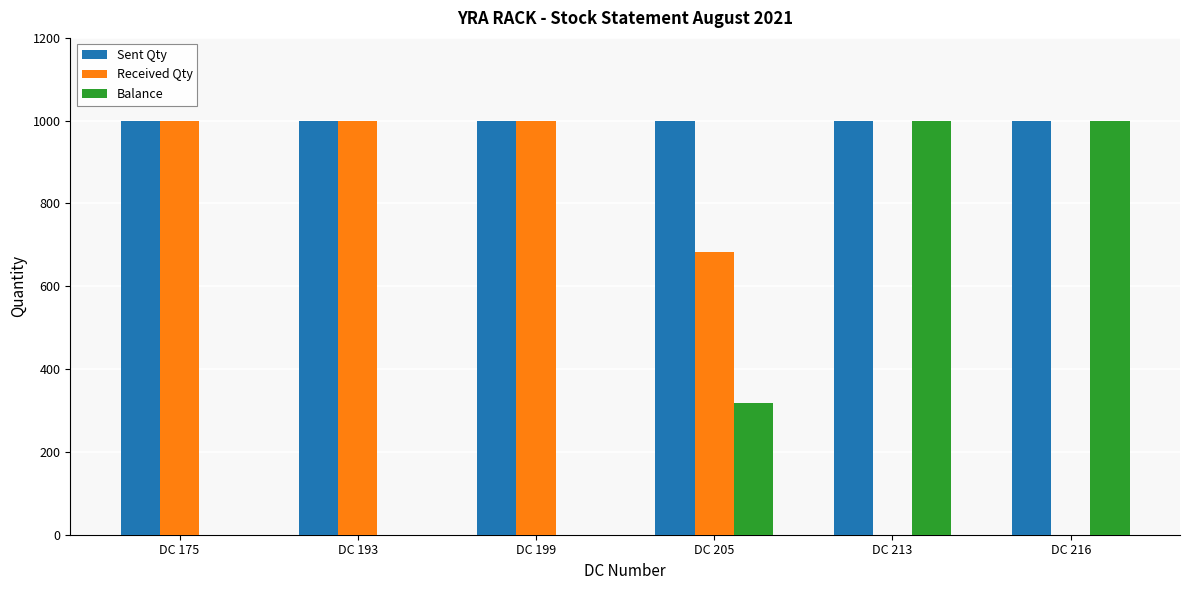

Which series has the largest total across all categories?

Sent Qty